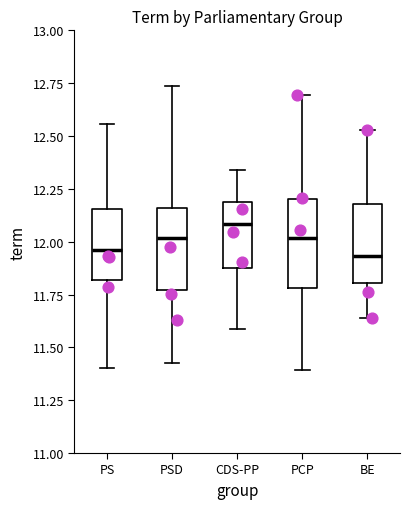

Where does the median line of the box for PSD sit on the y-axis? The values are not printed on the chart, so give them approximately, as read against the axis.

12.00